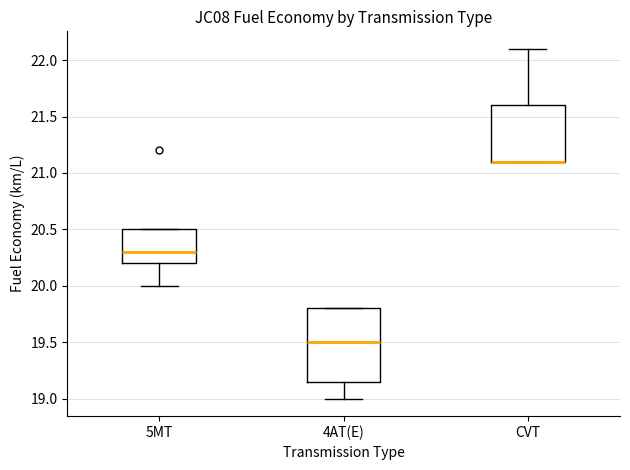

Reading left to right, read every box against the y-axis: the position of its median line, the range the box covers, and the ends of its whiskers. The values are not printed on the chart, so give them approximately, as read against the axis.

5MT: median 20.30, box 20.20 to 20.50, whiskers 20.00 to 20.50
4AT(E): median 19.50, box 19.15 to 19.80, whiskers 19.00 to 19.80
CVT: median 21.10 (drawn on the box's lower edge), box 21.10 to 21.60, whiskers 21.10 to 22.10